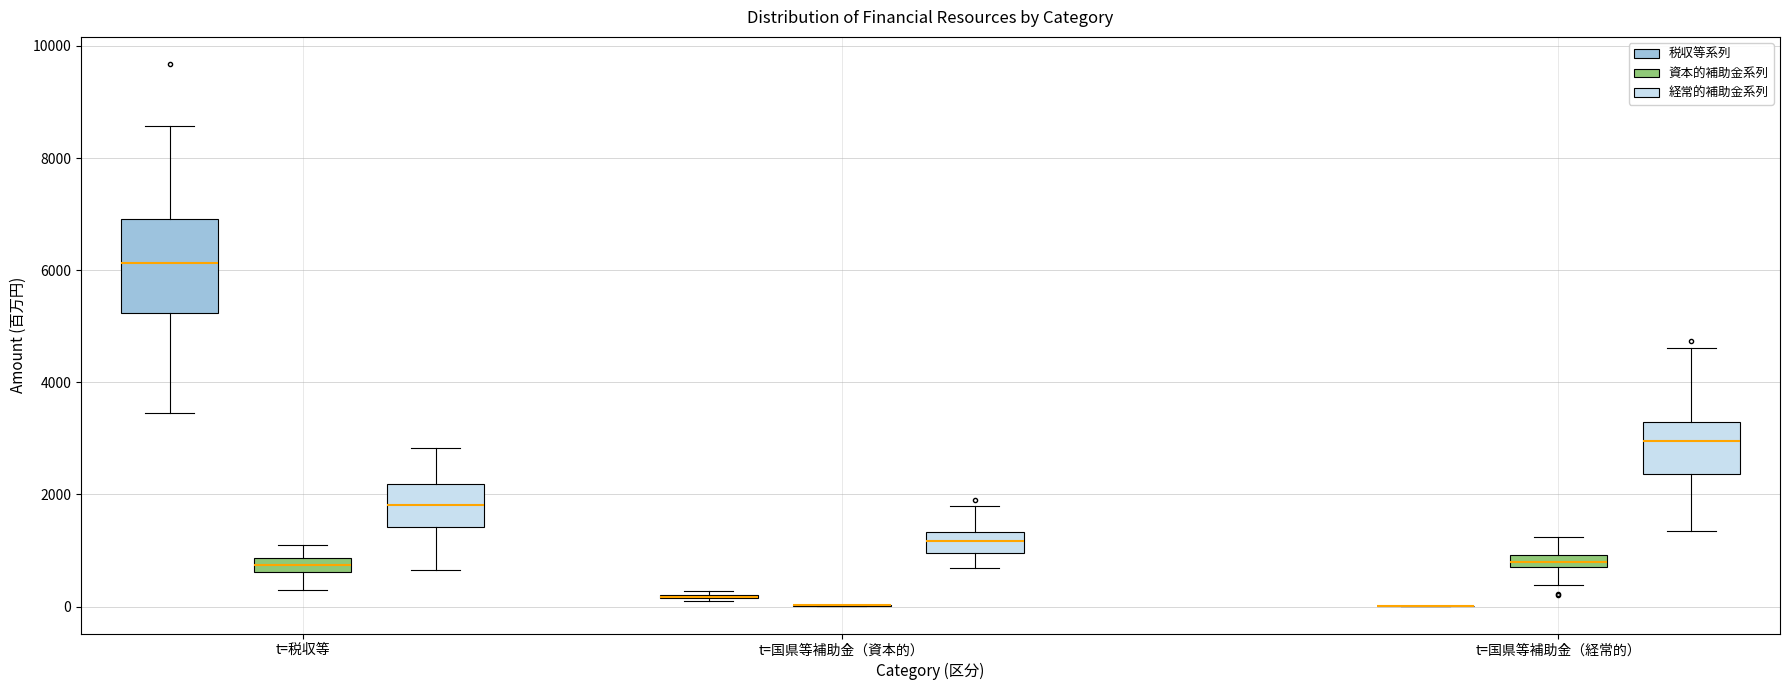

Comparing the boxes themselves (not the whiskers), which one is the tallest?

t=税収等 (税収等系列)